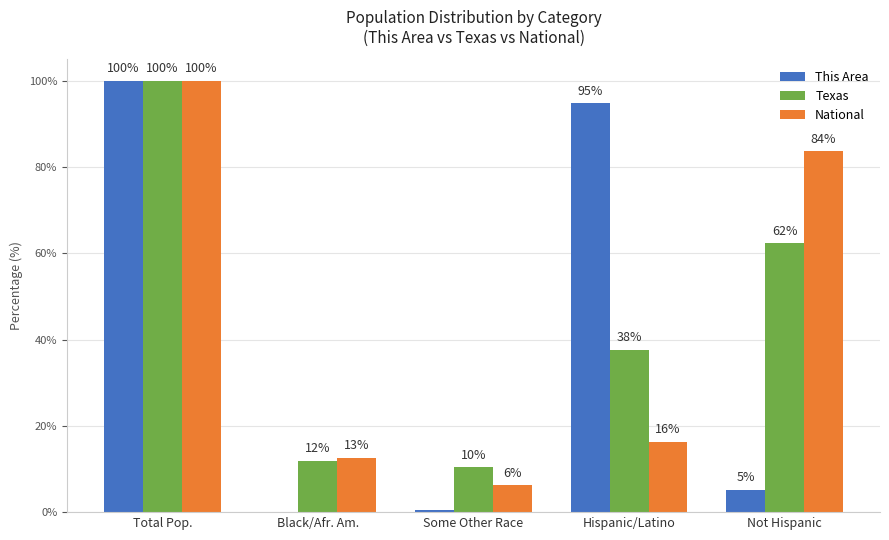

What is the sum of all This Area values?

200.5